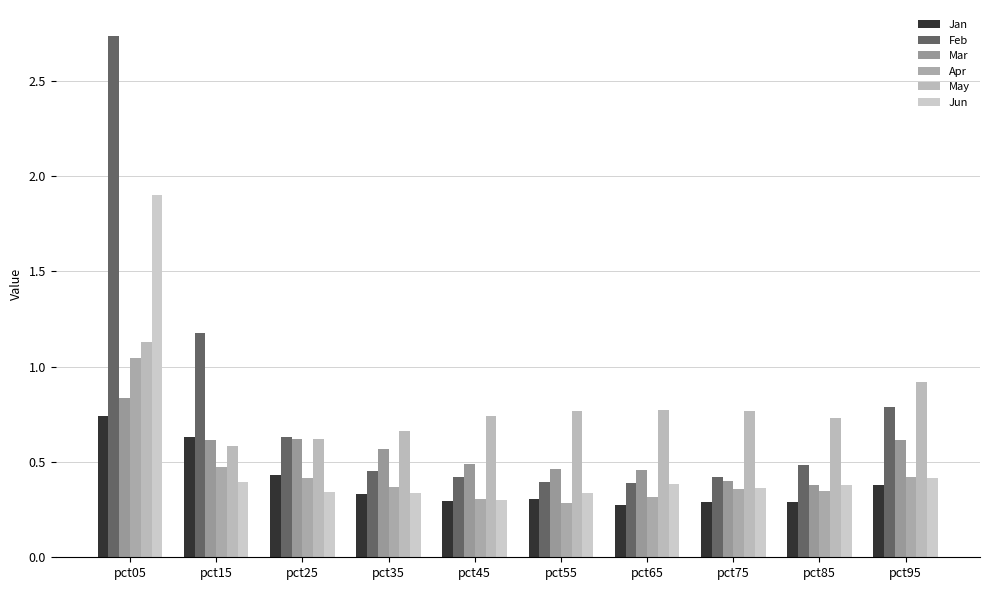

Reading right to left, what are all the values shown in this chart?

Jan: pct95=0.4	pct85=0.3	pct75=0.3	pct65=0.3	pct55=0.3	pct45=0.3	pct35=0.3	pct25=0.4	pct15=0.6	pct05=0.7
Feb: pct95=0.8	pct85=0.5	pct75=0.4	pct65=0.4	pct55=0.4	pct45=0.4	pct35=0.5	pct25=0.6	pct15=1.2	pct05=2.7
Mar: pct95=0.6	pct85=0.4	pct75=0.4	pct65=0.5	pct55=0.5	pct45=0.5	pct35=0.6	pct25=0.6	pct15=0.6	pct05=0.8
Apr: pct95=0.4	pct85=0.3	pct75=0.4	pct65=0.3	pct55=0.3	pct45=0.3	pct35=0.4	pct25=0.4	pct15=0.5	pct05=1.0
May: pct95=0.9	pct85=0.7	pct75=0.8	pct65=0.8	pct55=0.8	pct45=0.7	pct35=0.7	pct25=0.6	pct15=0.6	pct05=1.1
Jun: pct95=0.4	pct85=0.4	pct75=0.4	pct65=0.4	pct55=0.3	pct45=0.3	pct35=0.3	pct25=0.3	pct15=0.4	pct05=1.9